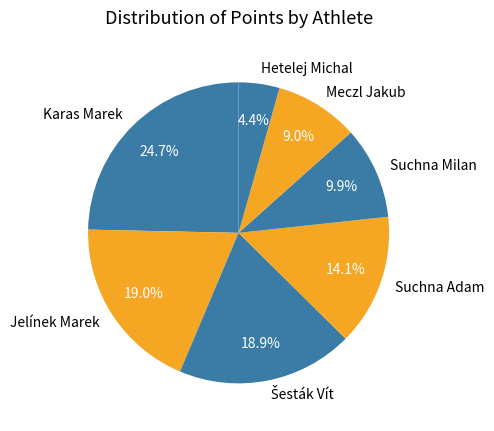

Count the number of slices in the pie.

7